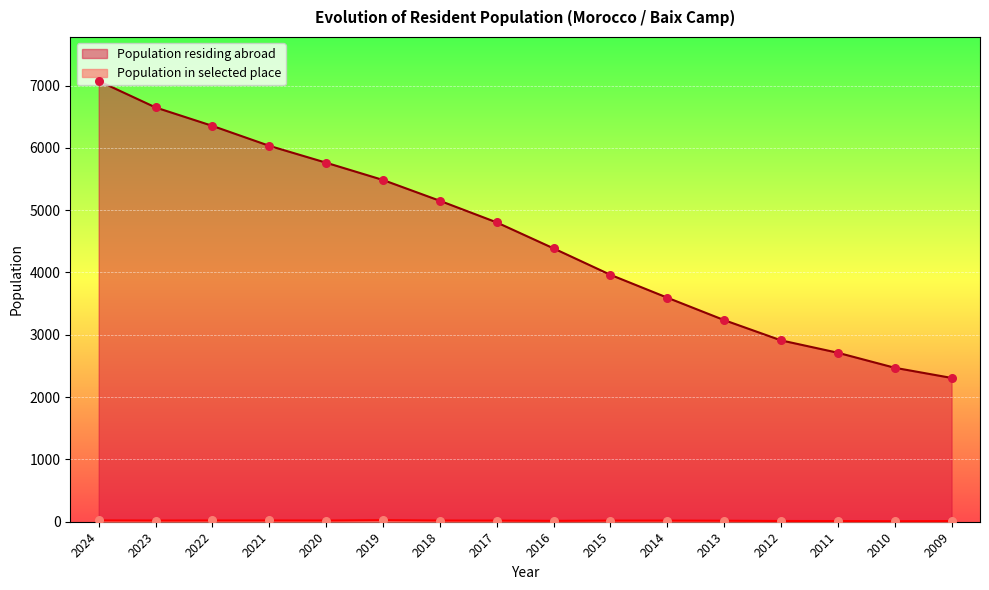

Which series reaches the maximum Y coordinate?

Population residing abroad